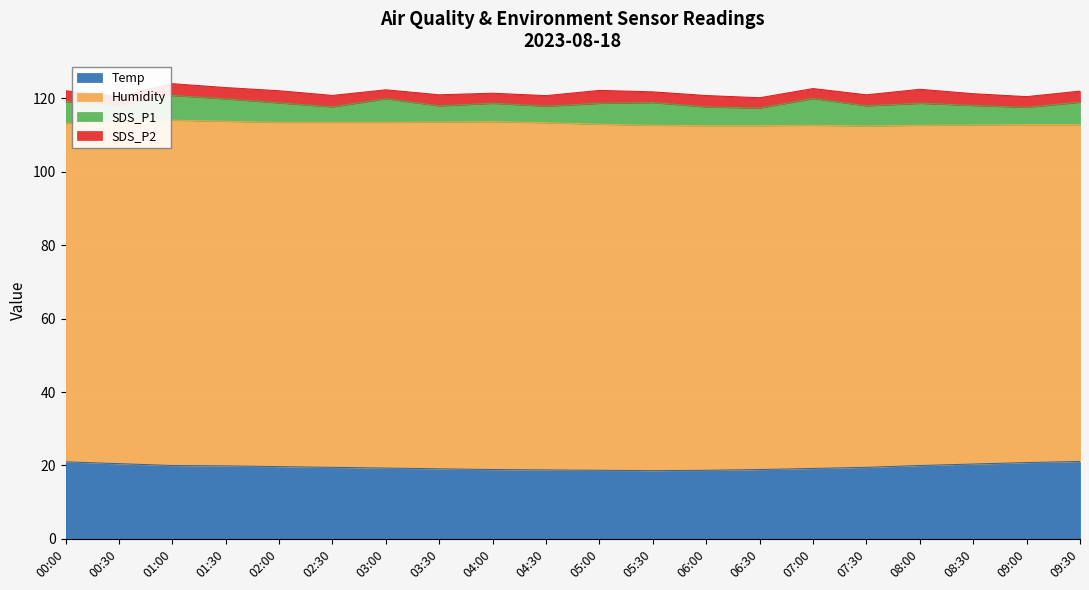

At which label does SDS_P2 first exceed 3?

01:00